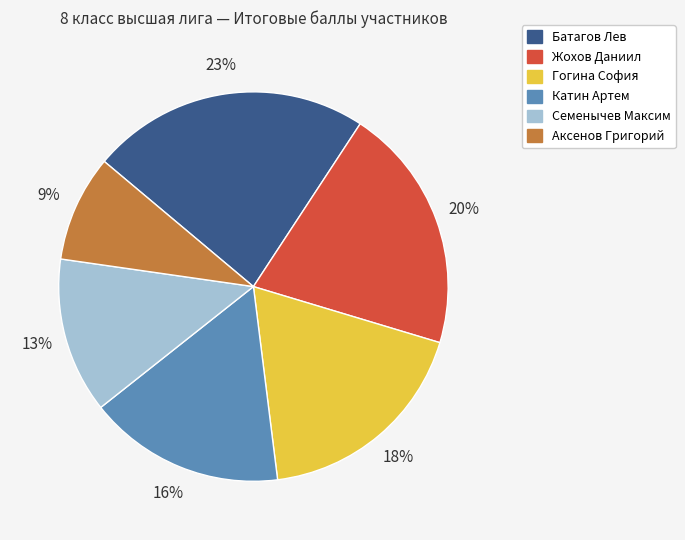

Does any single category account for the majority?

No